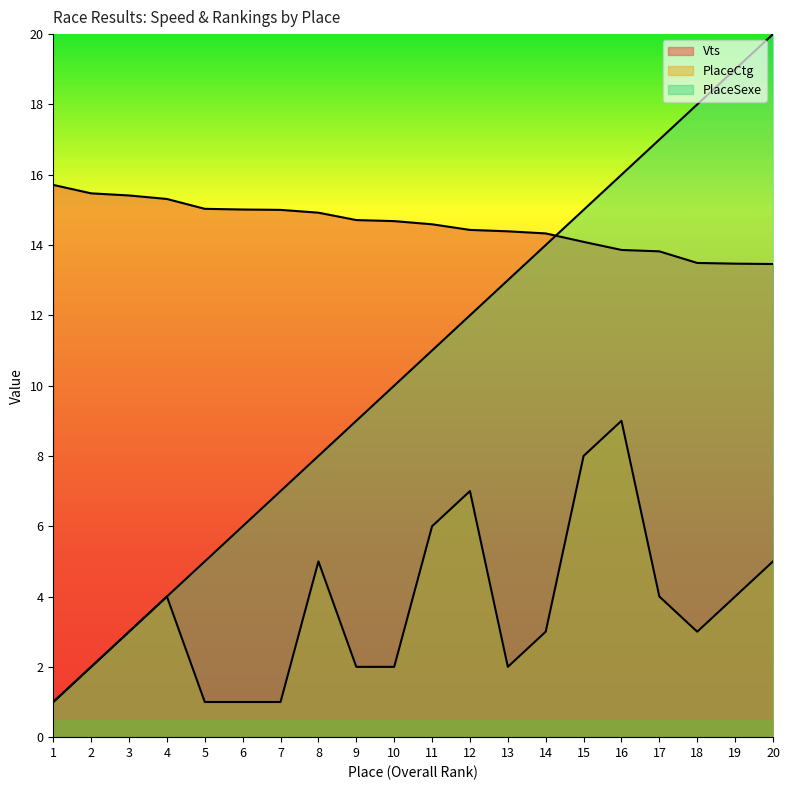

Reading left to right, transcribe all the data shown in this chart.

Vts: 15.7	15.5	15.4	15.3	15.0	15.0	15.0	14.9	14.7	14.7	14.6	14.4	14.4	14.3	14.1	13.9	13.8	13.5	13.5	13.5
PlaceCtg: 1.0	2.0	3.0	4.0	1.0	1.0	1.0	5.0	2.0	2.0	6.0	7.0	2.0	3.0	8.0	9.0	4.0	3.0	4.0	5.0
PlaceSexe: 1.0	2.0	3.0	4.0	5.0	6.0	7.0	8.0	9.0	10.0	11.0	12.0	13.0	14.0	15.0	16.0	17.0	18.0	19.0	20.0